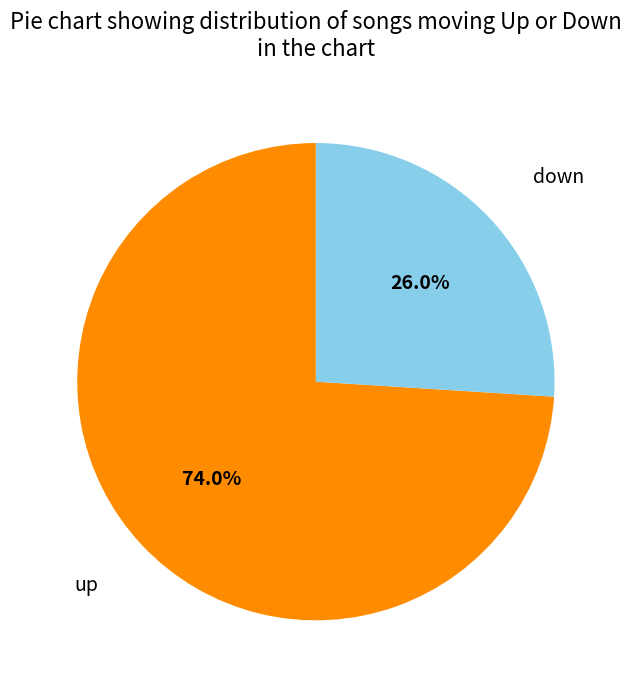

Is there a majority slice in this chart?

Yes